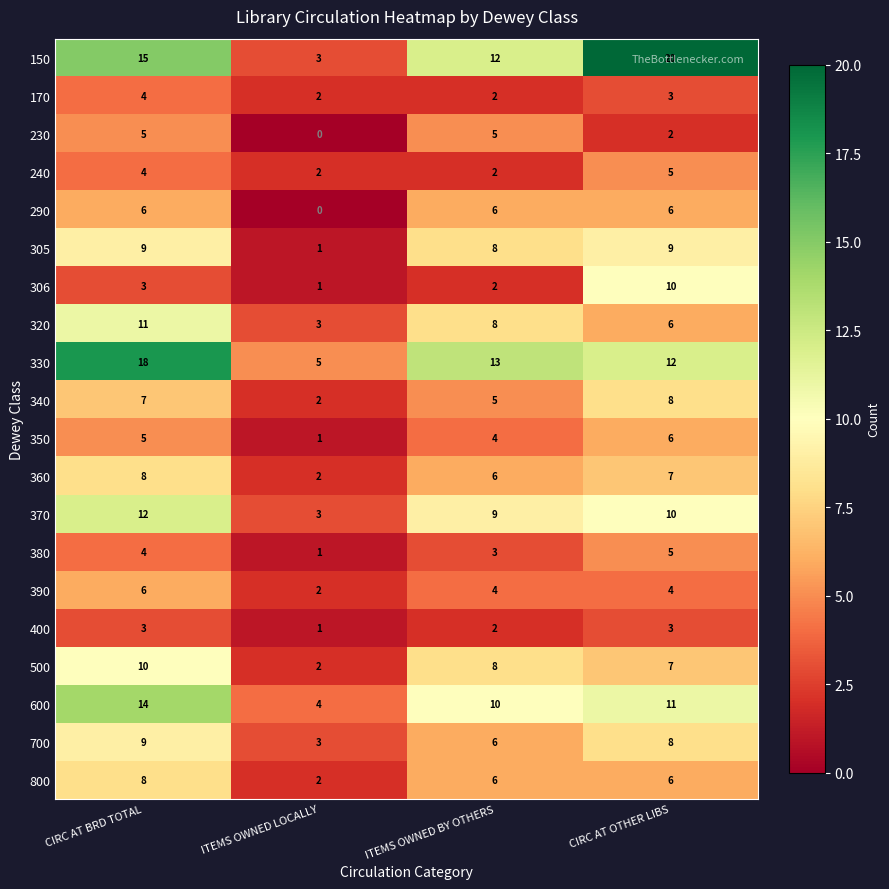

True or false: 230 has a value of -2 at ITEMS OWNED LOCALLY.

False